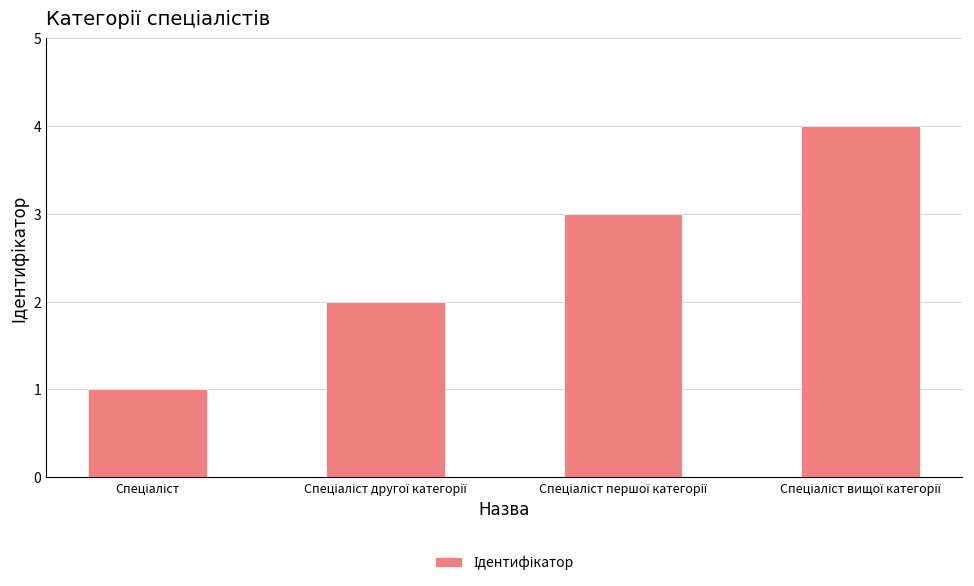

What is the greatest value displayed?

4